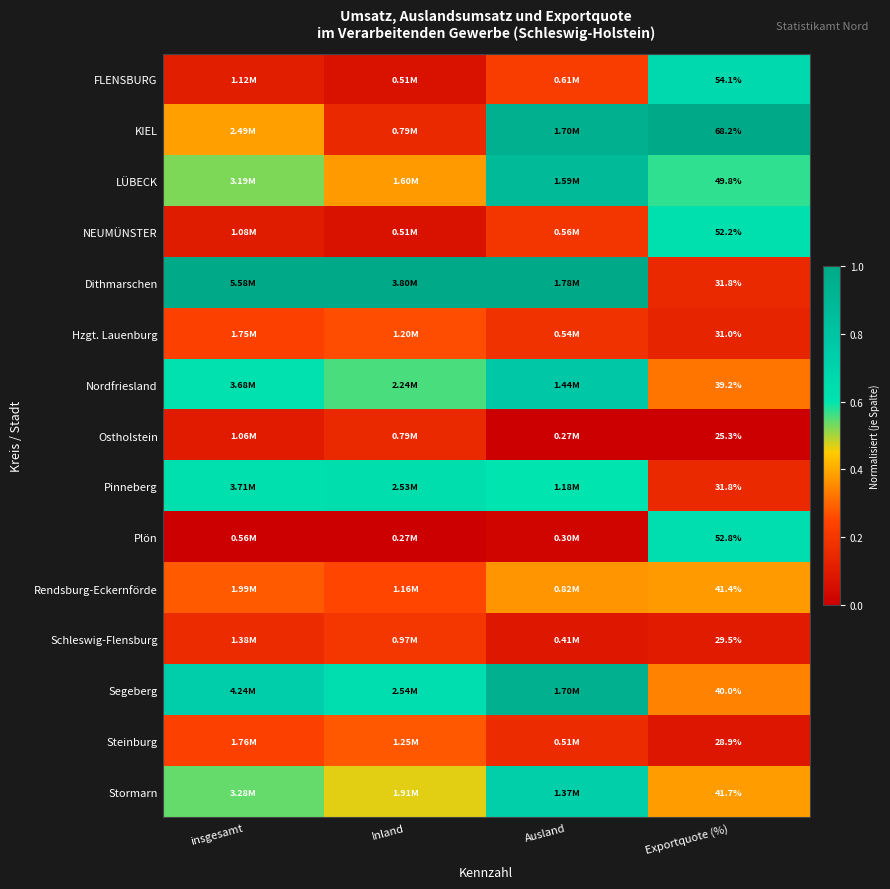

List the labels in order of Hzgt. Lauenburg value, smallest first.

Exportquote (%), Ausland, insgesamt, Inland